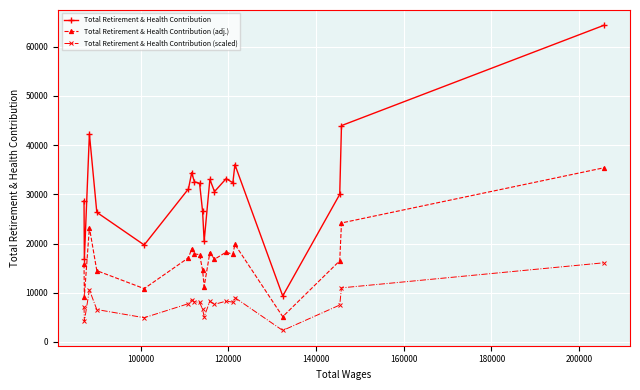

At how many categories does at least one series exceed 37295?

3